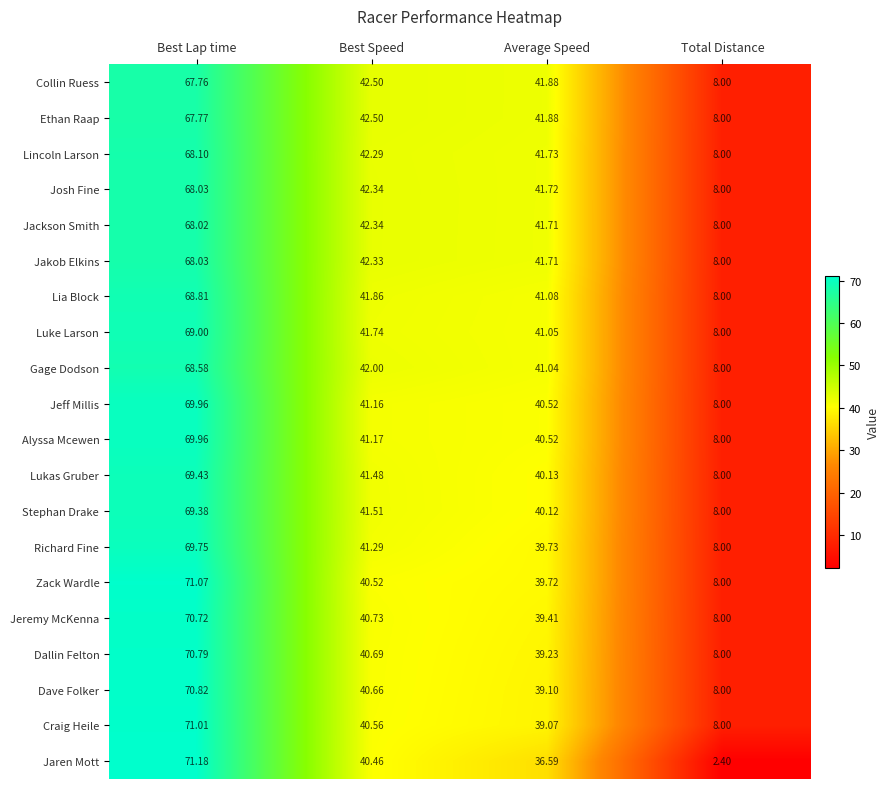

List the labels in order of Dallin Felton value, smallest first.

Total Distance, Average Speed, Best Speed, Best Lap time